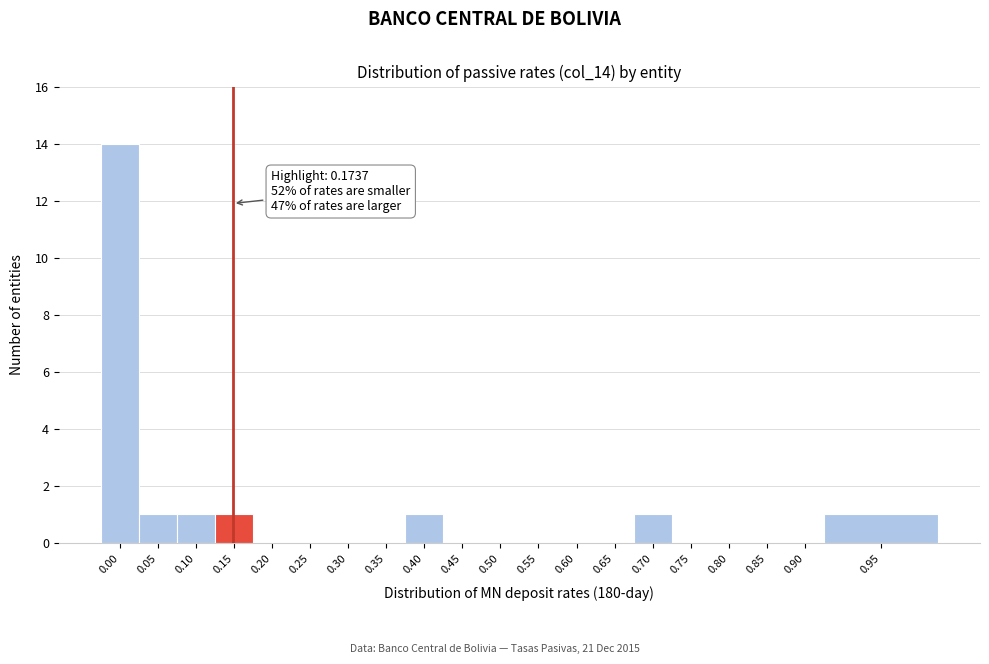

Reading right to left, extract all data points from this chart.

0.95=1	0.90=0	0.85=0	0.80=0	0.75=0	0.70=1	0.65=0	0.60=0	0.55=0	0.50=0	0.45=0	0.40=1	0.35=0	0.30=0	0.25=0	0.20=0	0.15=1	0.10=1	0.05=1	0.00=14